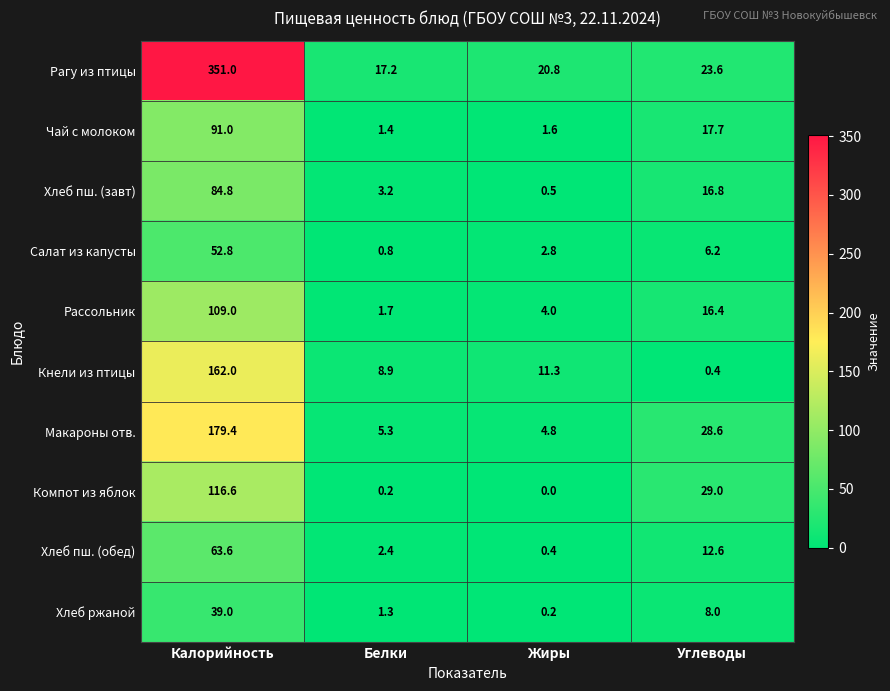

Is it true that Рассольник equals 4.0 at Жиры?

True